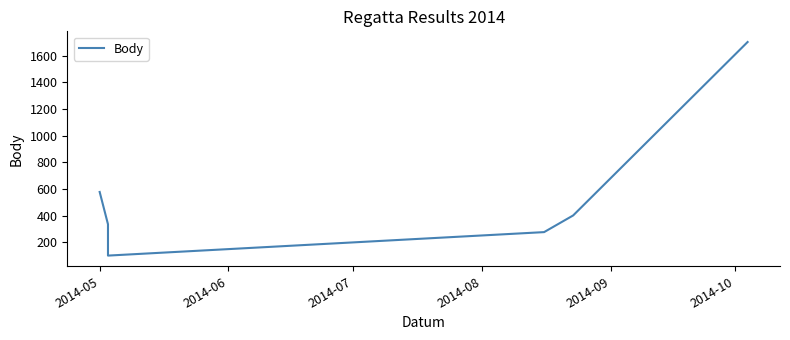

How many lines are shown in the chart?

1